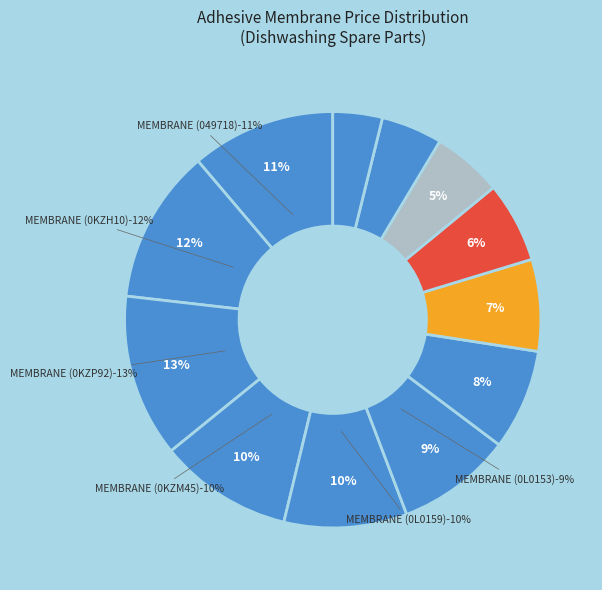

Is there any slice that represents more than half of the pie?

No